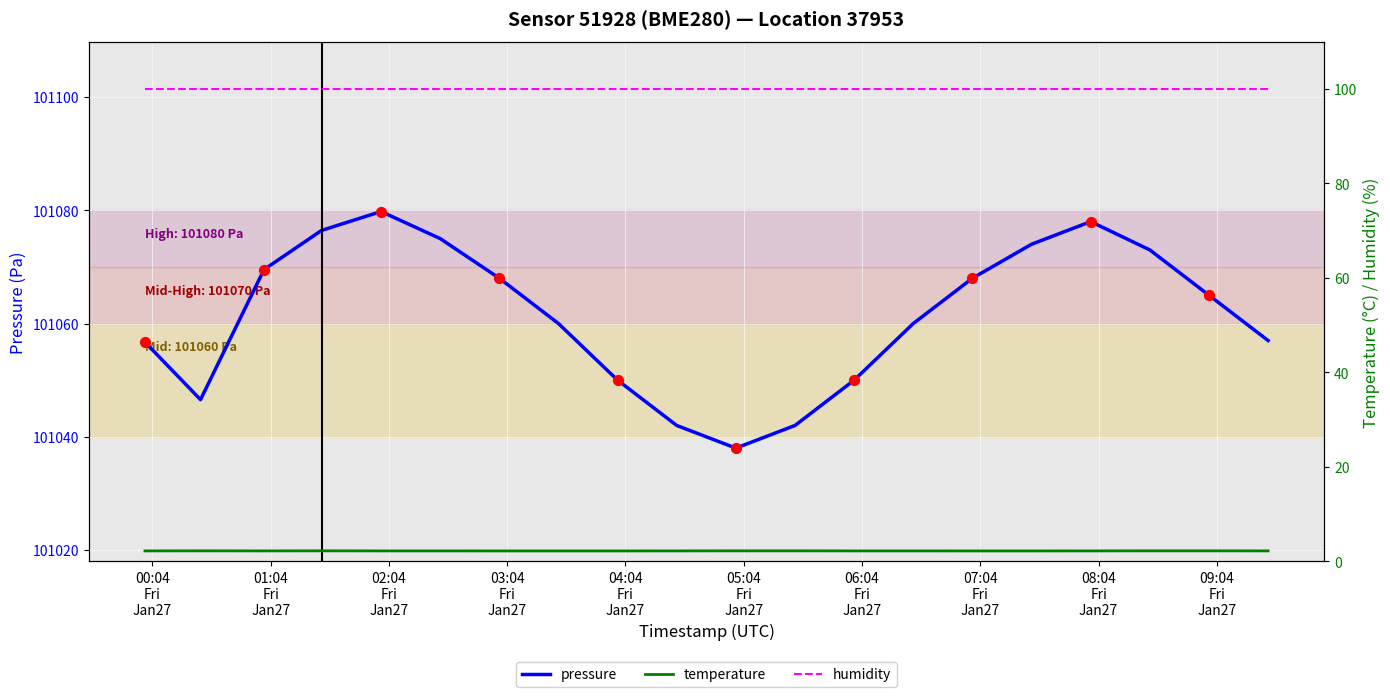

Which series contains the highest Y value?

pressure